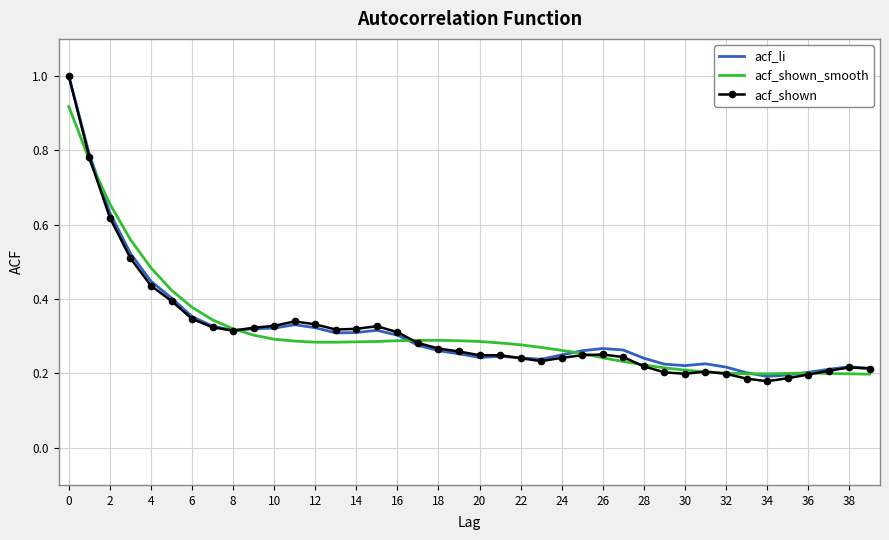

Which series has the largest range (max minus min)?

acf_shown